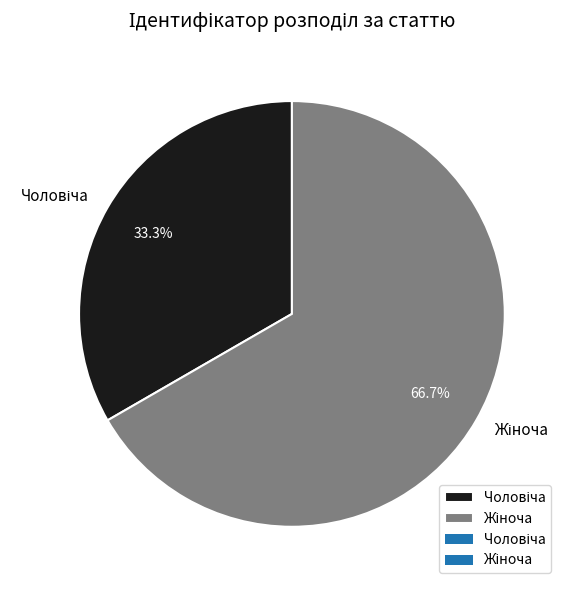

Does any single category account for the majority?

Yes